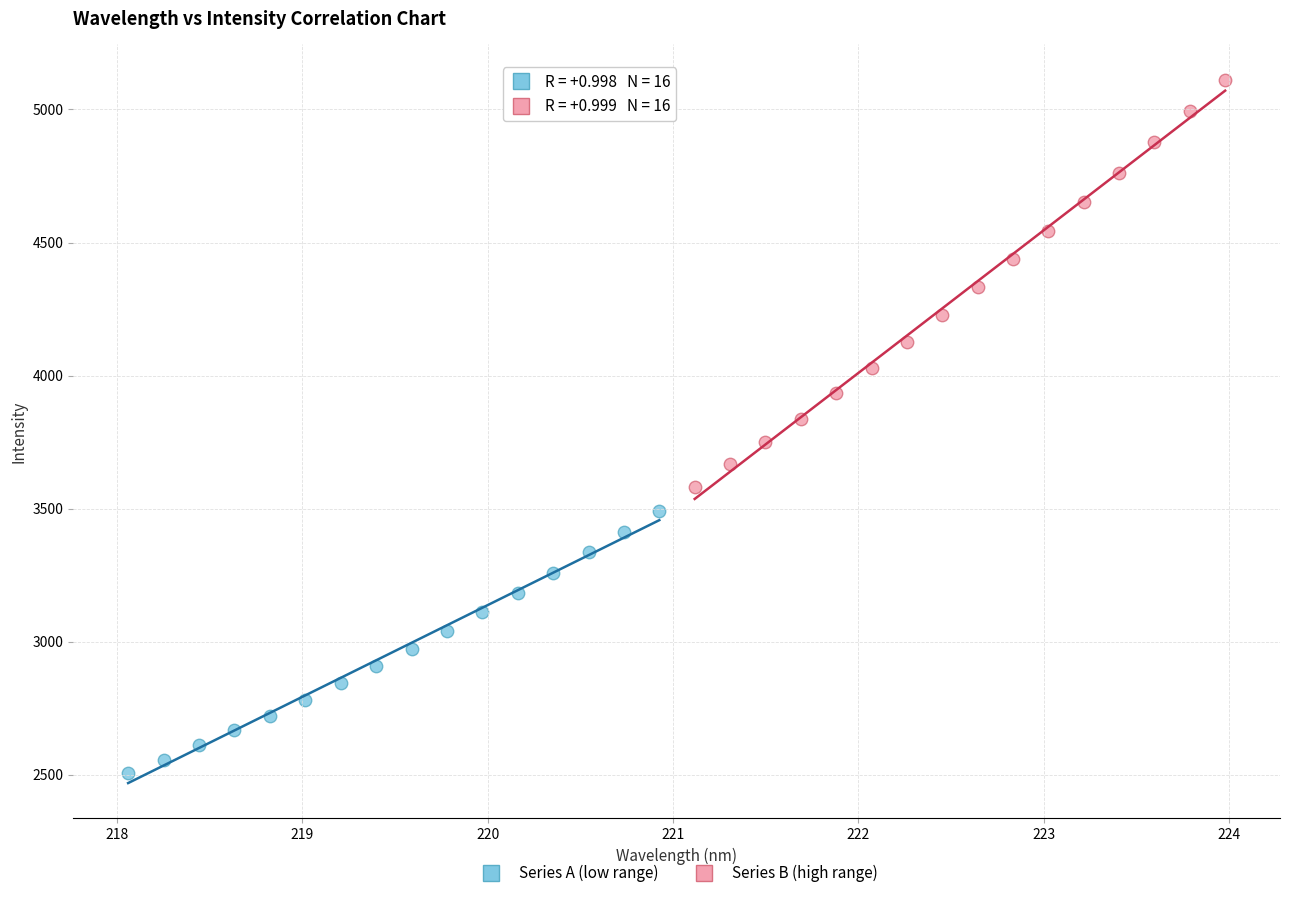

What are all the series names shown in the legend?

Series A (low range), Series B (high range)